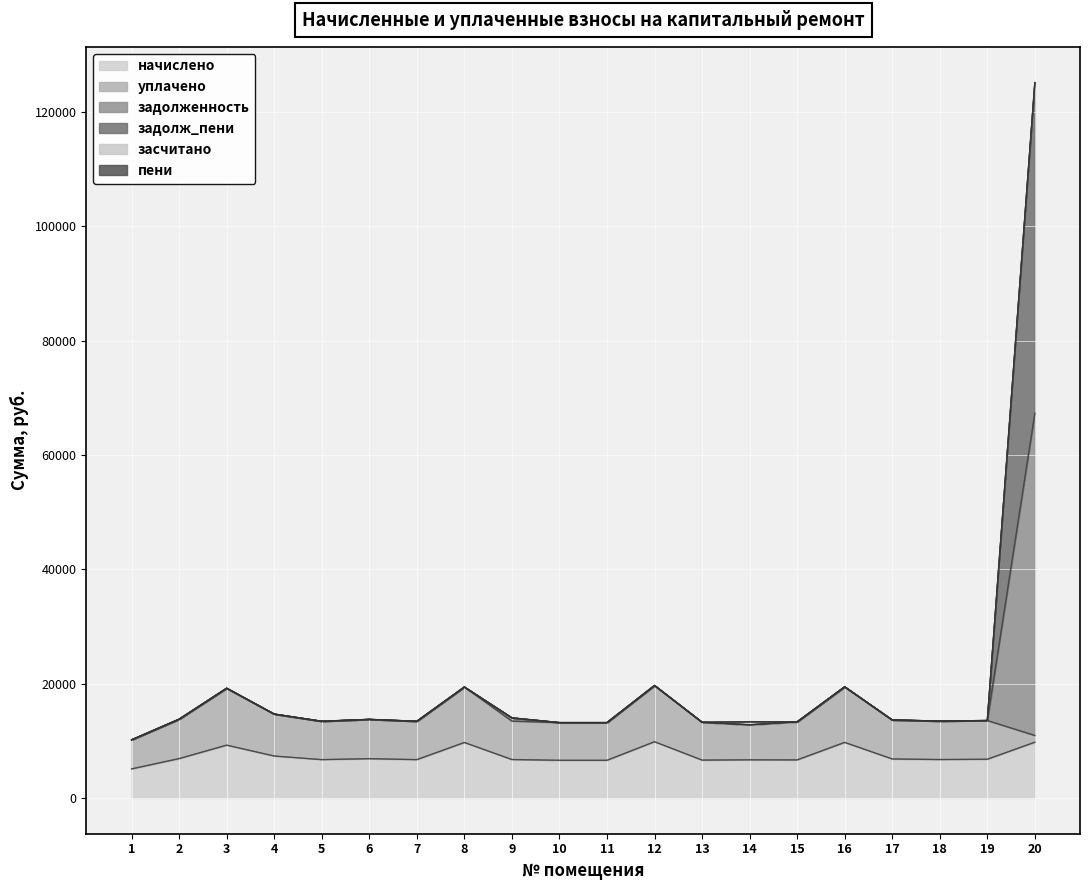

What is the difference between the second highest and minimum values in the задолженность series?

9505.4